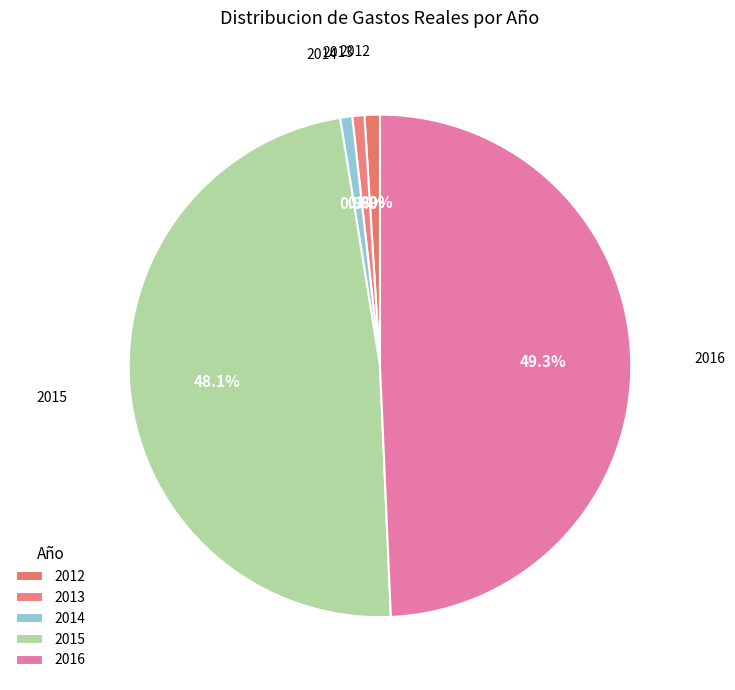

What is the total percentage of 2014 and 2015?

48.9%